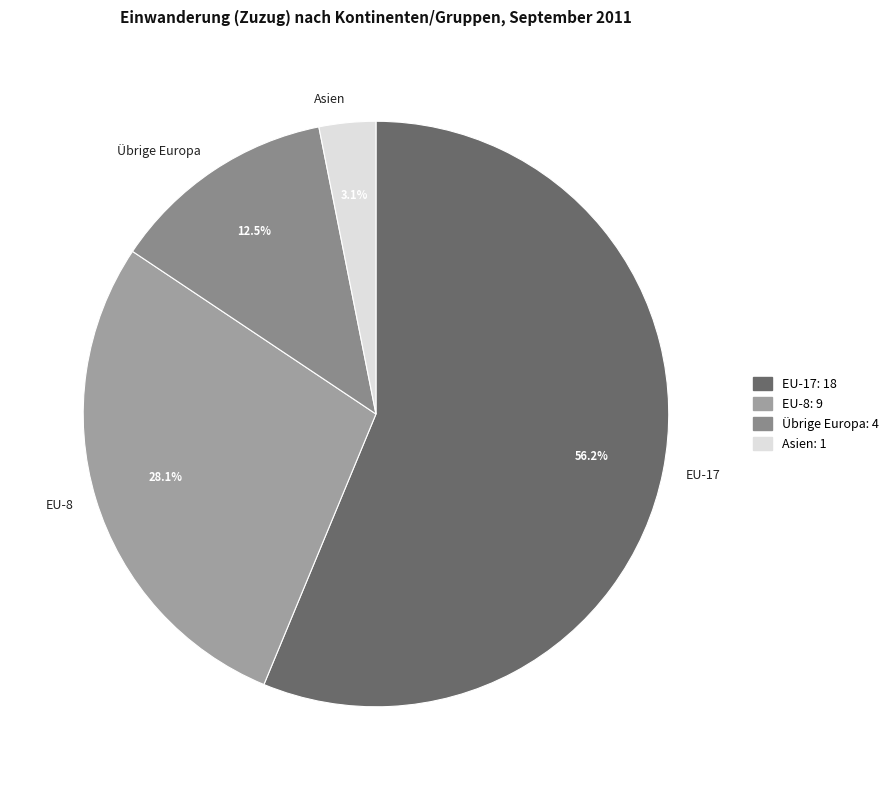

To the nearest percent, what percentage of the pie is EU-8?

28%